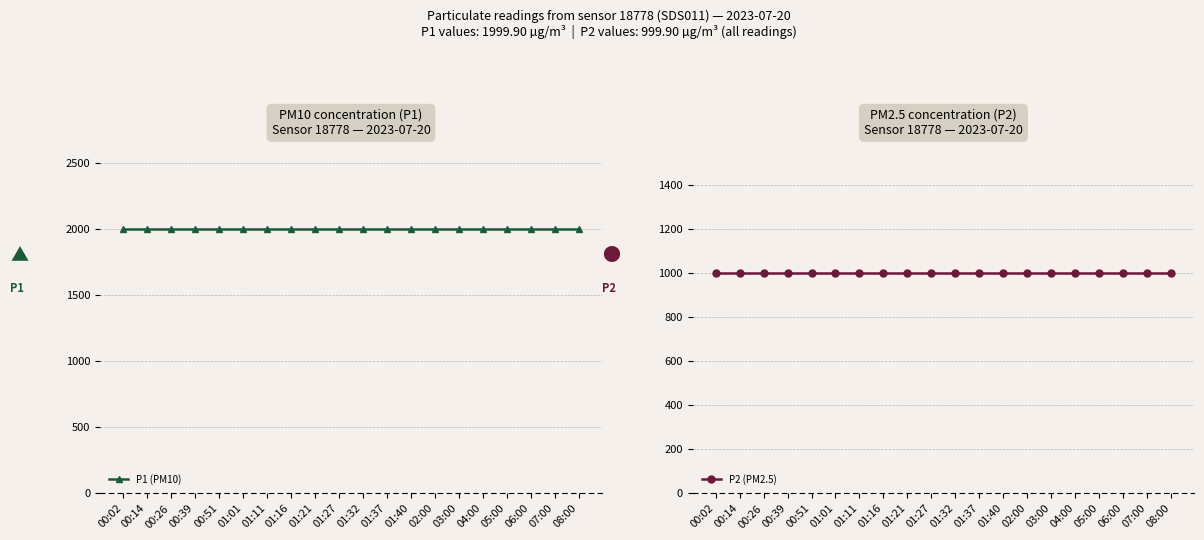

True or false: P2 (PM2.5) has more than 1 points higher than both neighbors.

False